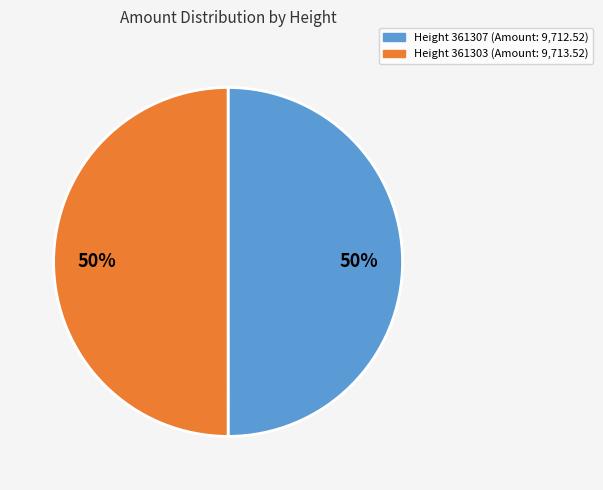

To the nearest percent, what is the average slice percentage?

50%